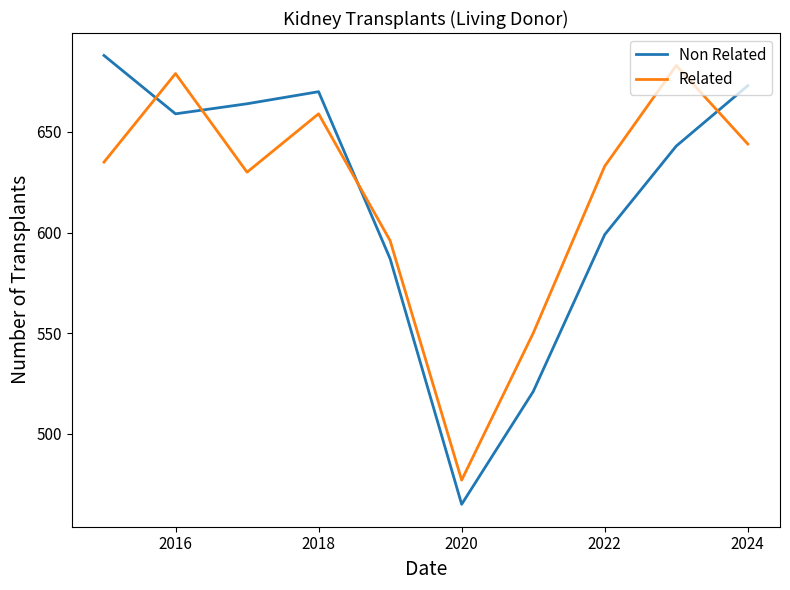

What is the difference between the maximum and second lowest values in the Related series?

133